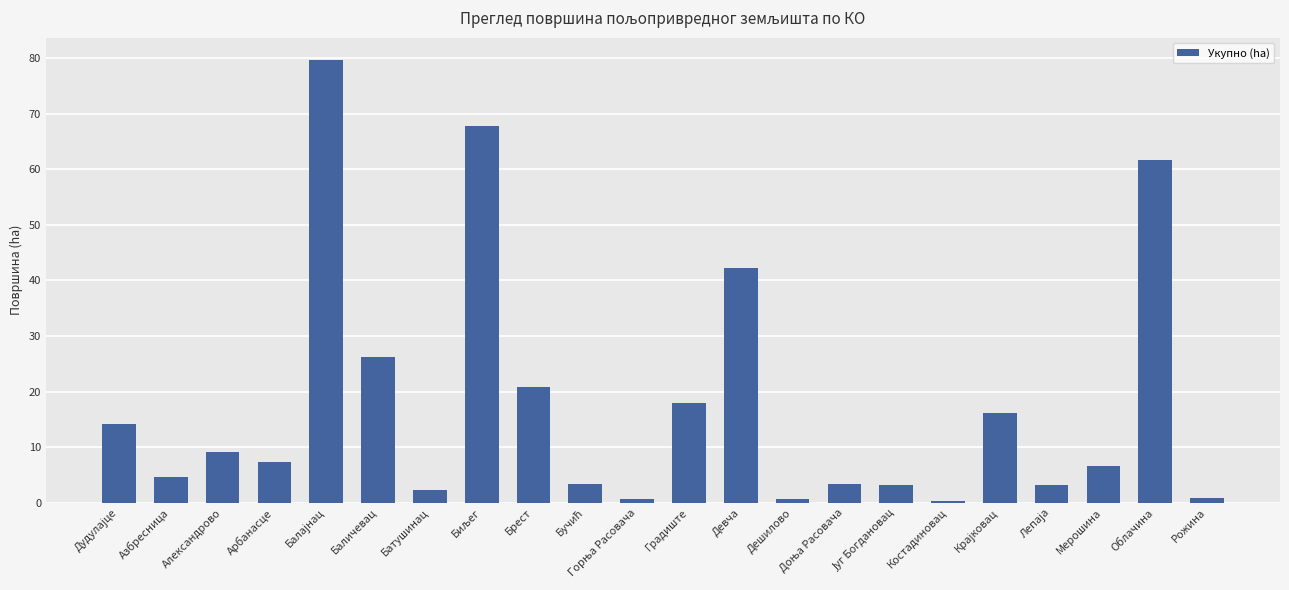

What is the average value?

17.8